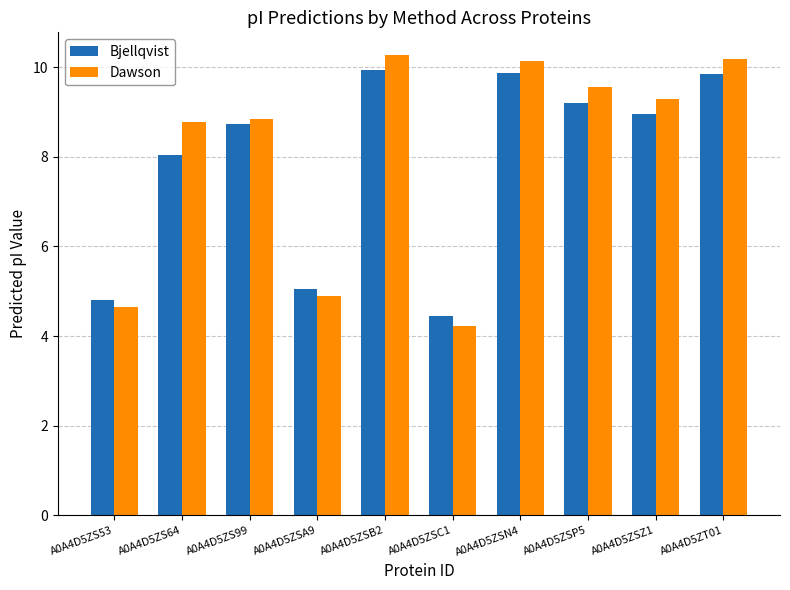

What is the difference between the highest and lowest values at A0A4D5ZSN4?

0.3